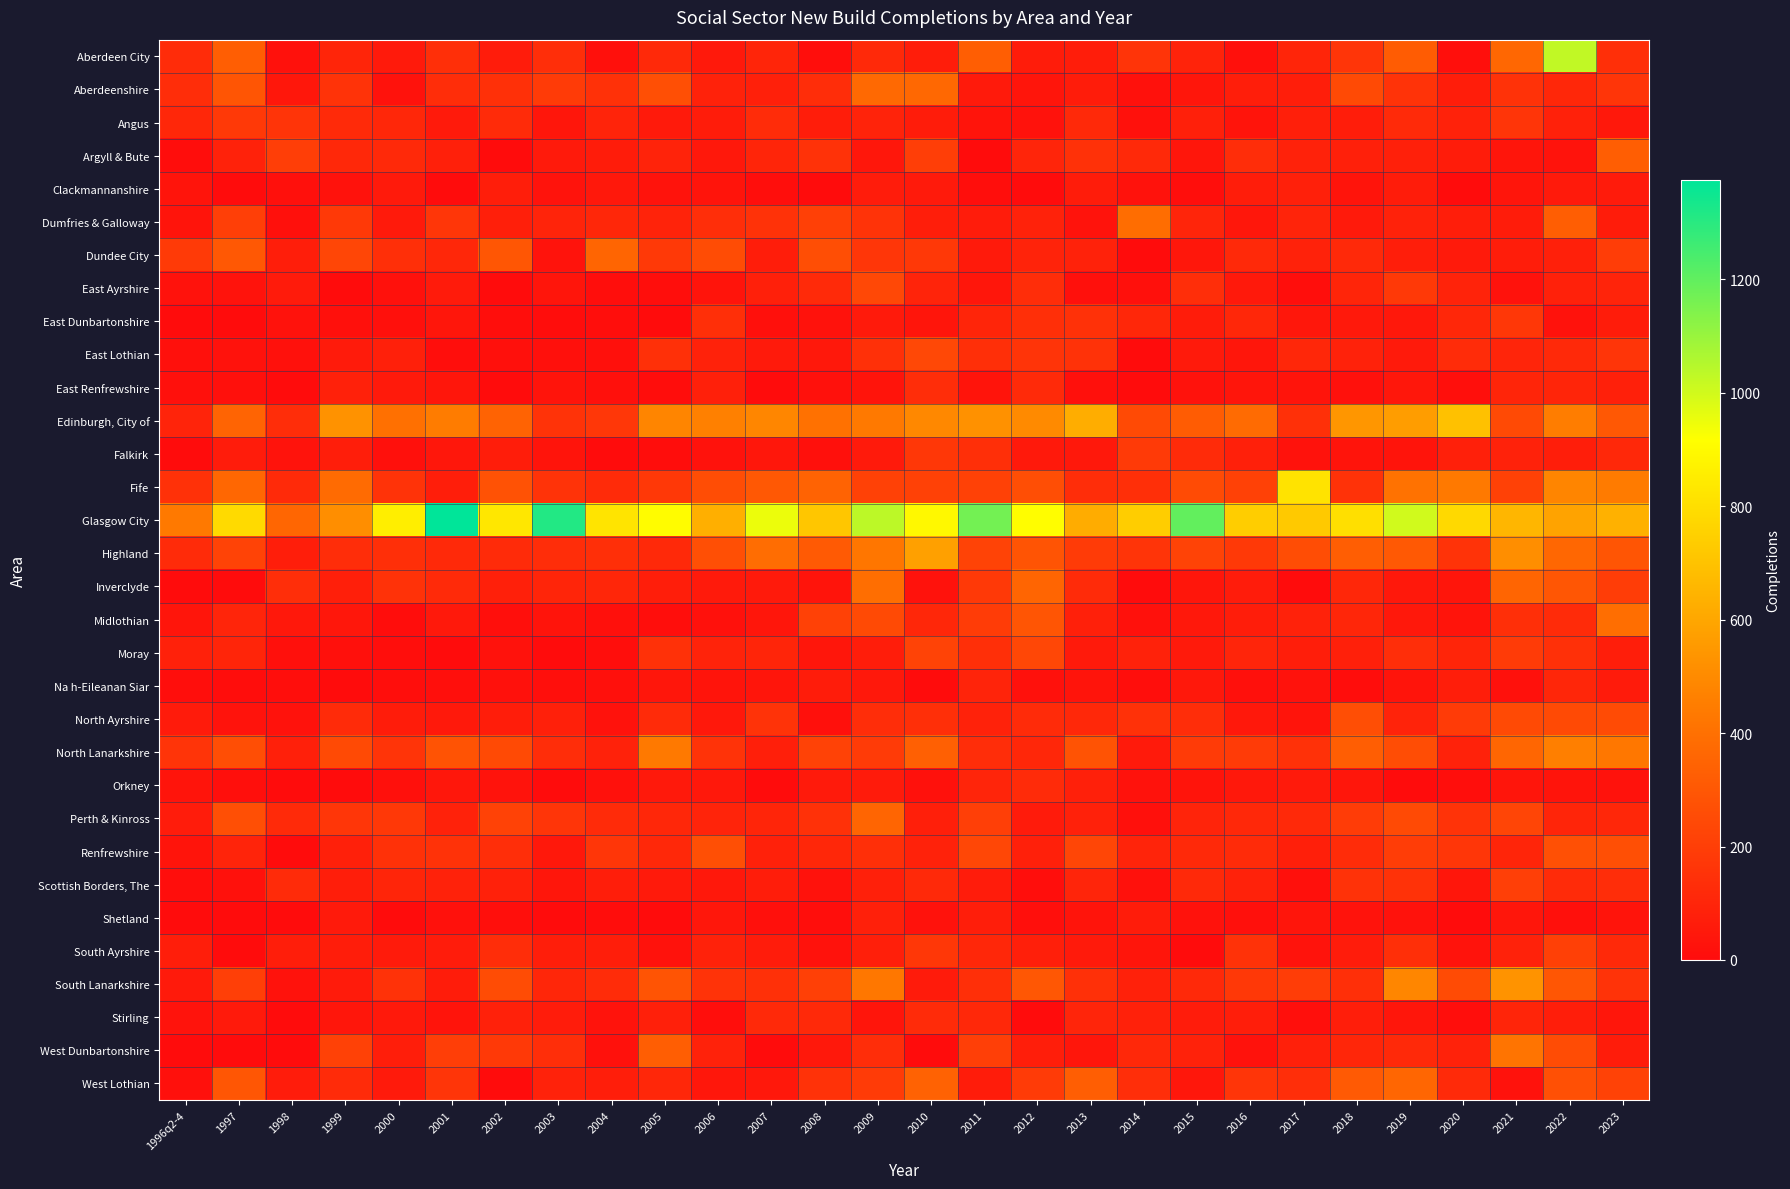

How many data points does each series have?

28